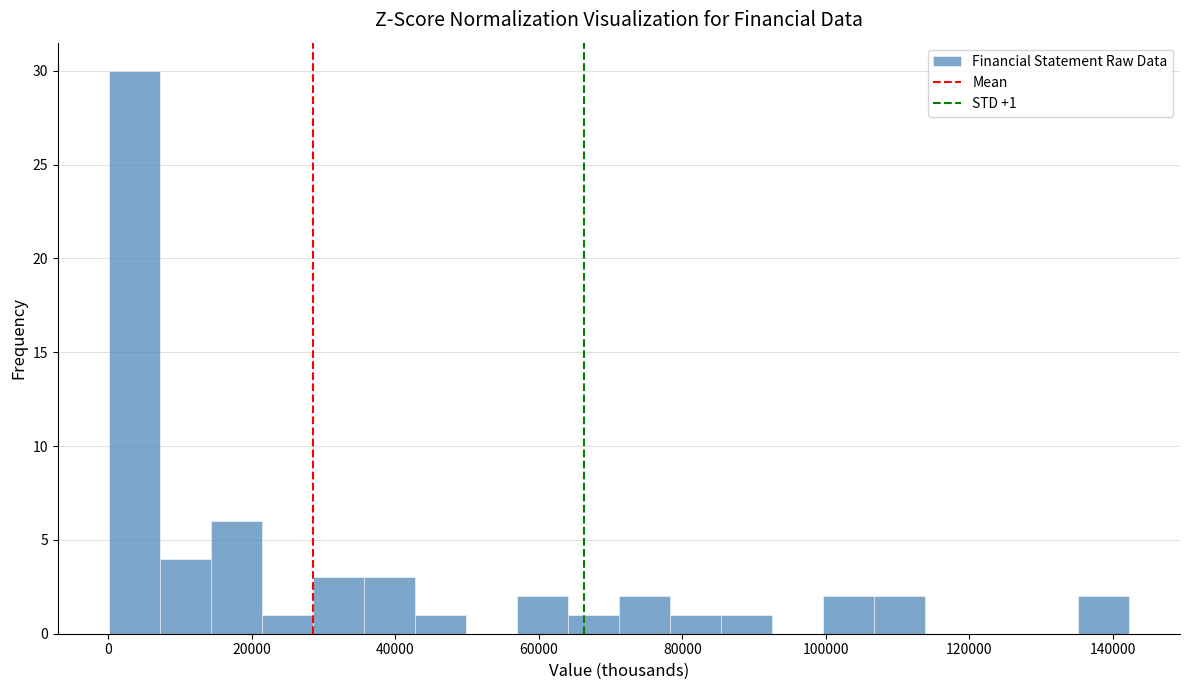

Read against the x-axis, roughly where is the centre of the tallest bar?

4000